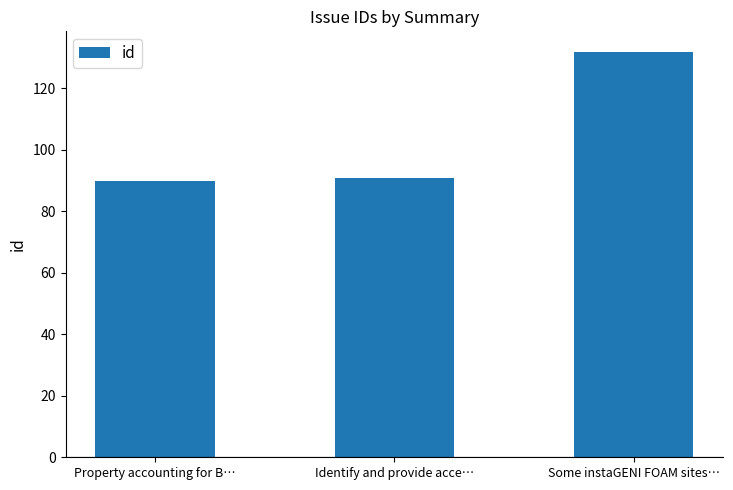

The chart shows a value of 50 at Some instaGENI FOAM sites…. True or false?

False